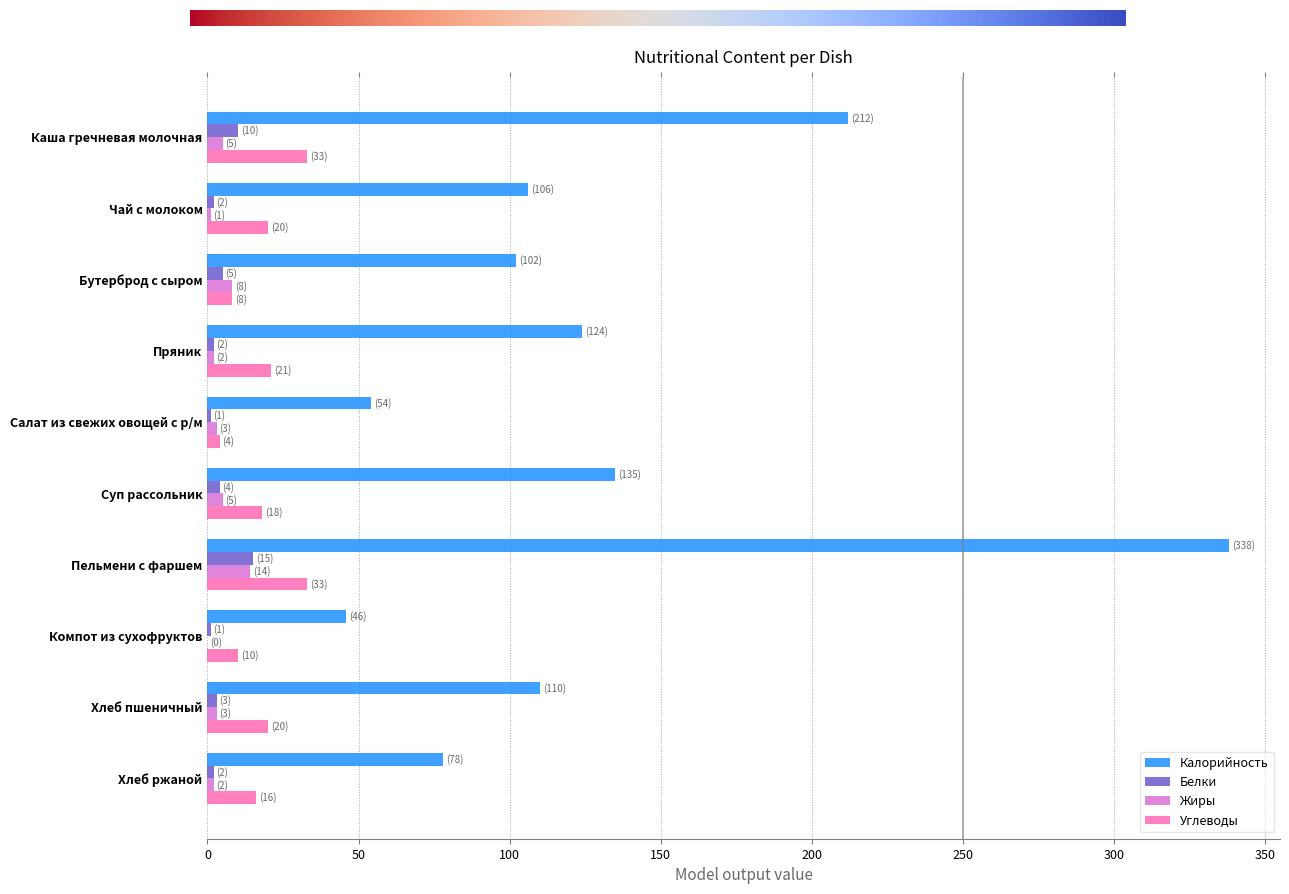

What is the sum of all Углеводы values?

183